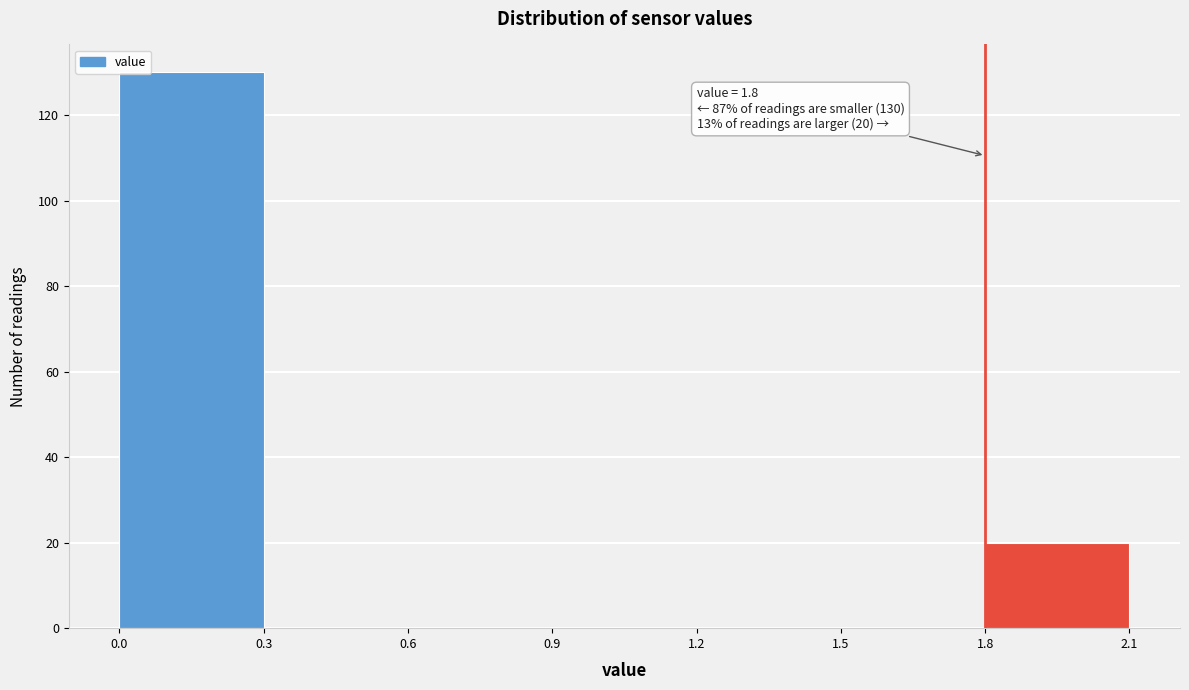

Which range on the x-axis has the tallest bar?

0.0 to 0.3